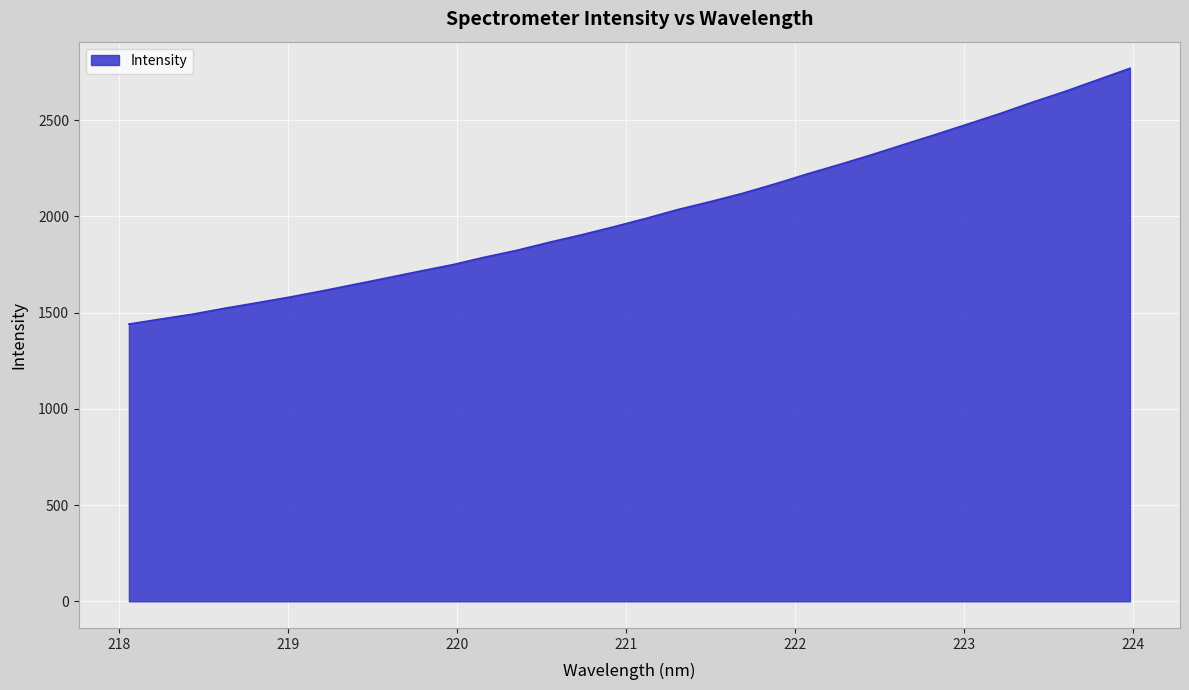

Does the chart have visible grid lines?

Yes